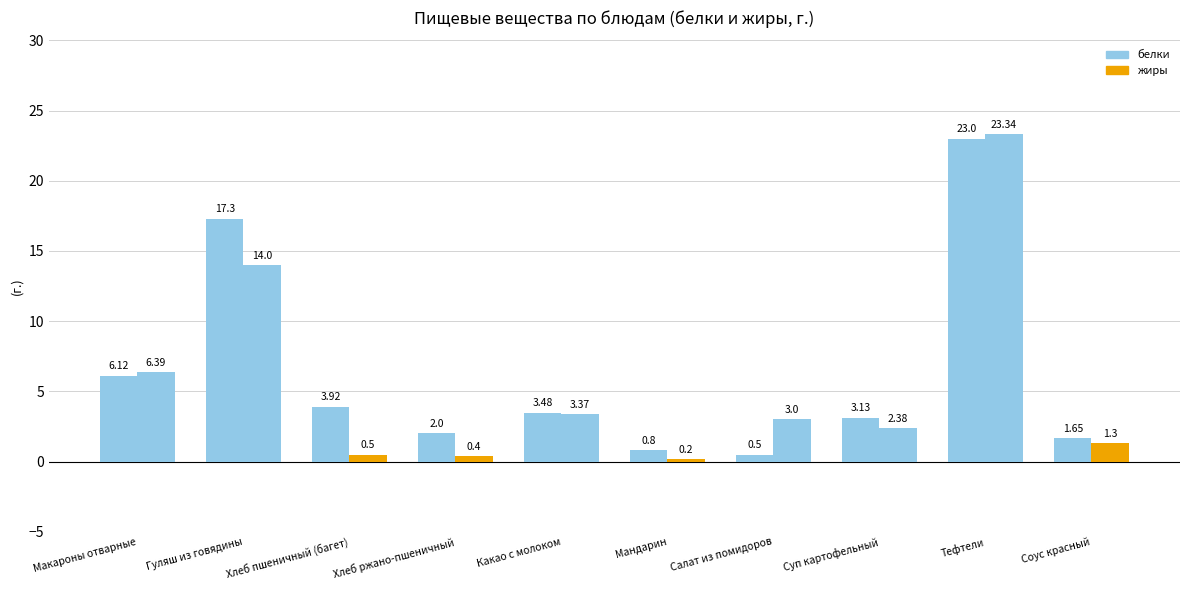

List the series in order of their peak value, highest first.

жиры, белки